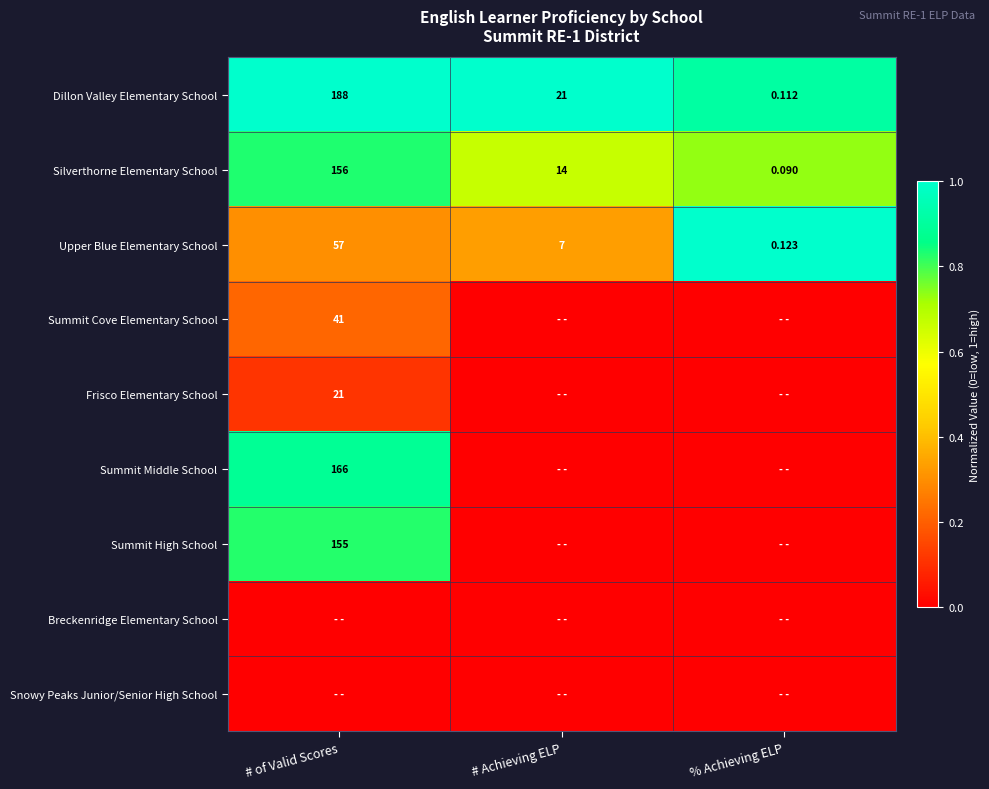

True or false: Upper Blue Elementary School has a value of 0.1 at # of Valid Scores.

False